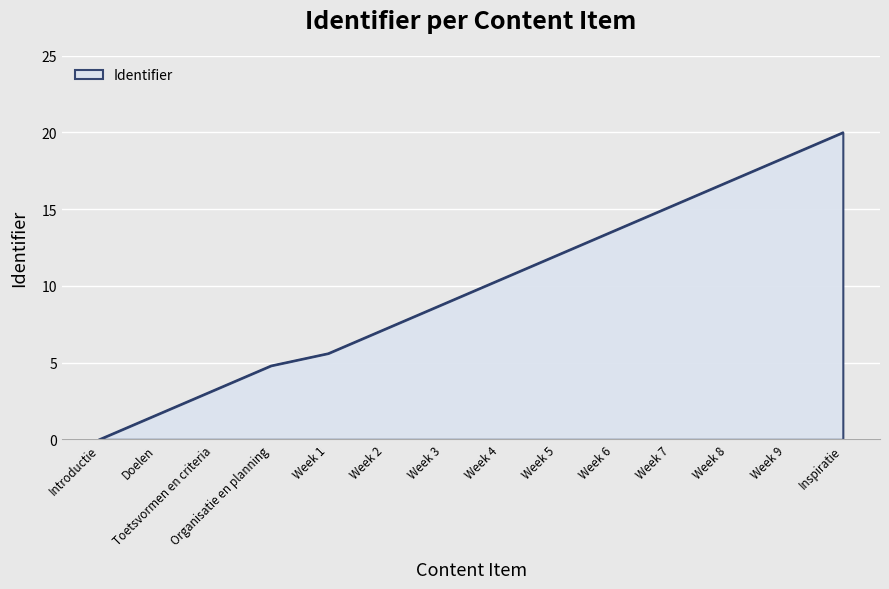

How many series are shown in this chart?

1